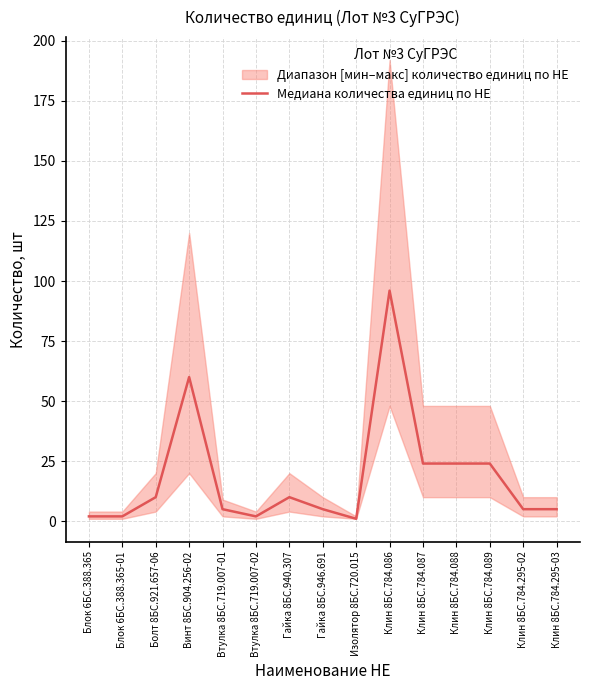

Rank the categories by value from highest to lowest.

Клин 8БС.784.086, Винт 8БС.904.256-02, Клин 8БС.784.087, Клин 8БС.784.088, Клин 8БС.784.089, Болт 8БС.921.657-06, Гайка 8БС.940.307, Втулка 8БС.719.007-01, Гайка 8БС.946.691, Клин 8БС.784.295-02, Клин 8БС.784.295-03, Блок 6БС.388.365, Блок 6БС.388.365-01, Втулка 8БС.719.007-02, Изолятор 8БС.720.015